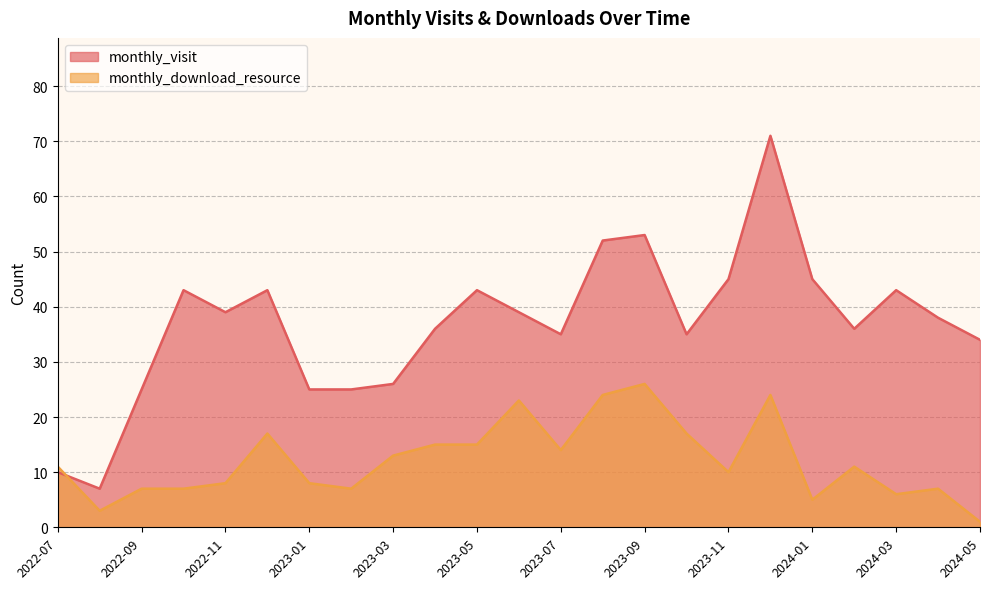

Which series has the largest total across all categories?

monthly_visit